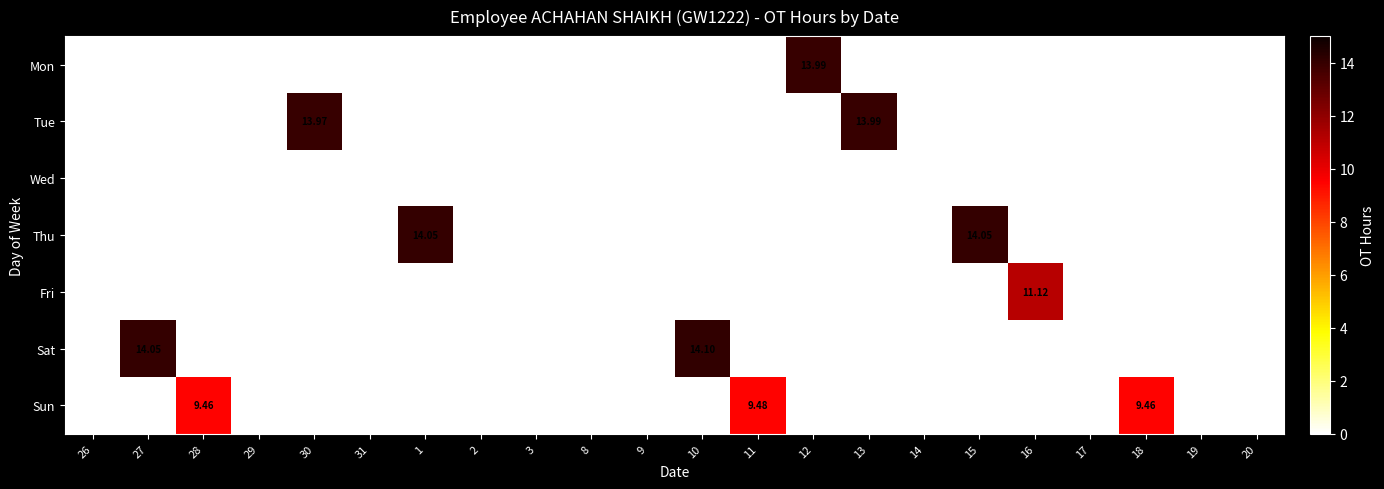

Which series has the largest range (max minus min)?

Sat